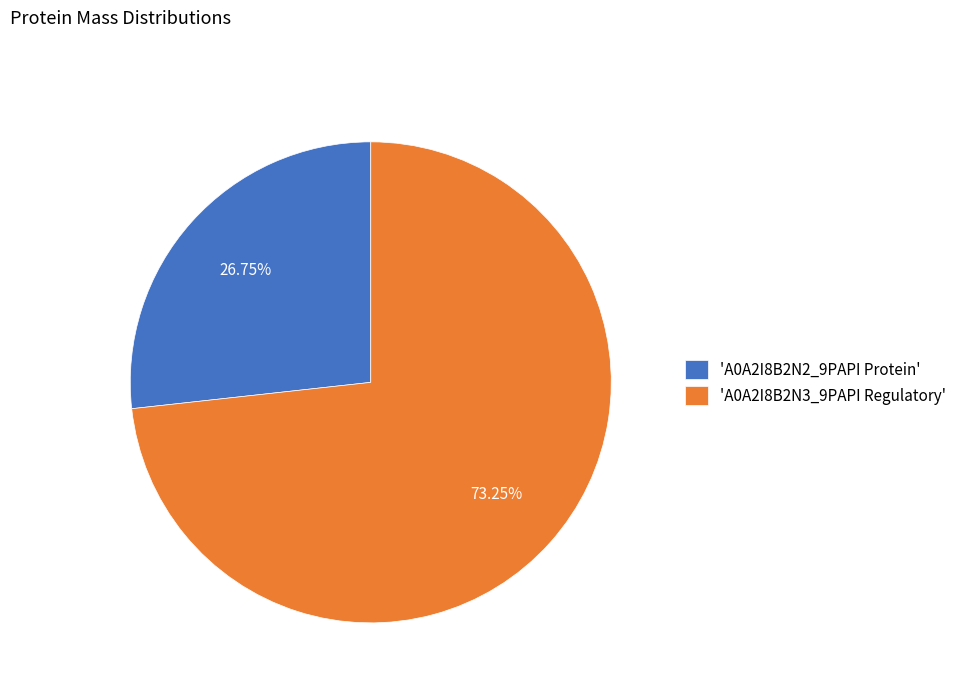

Rank the categories by value from lowest to highest.

'A0A2I8B2N2_9PAPI Protein', 'A0A2I8B2N3_9PAPI Regulatory'